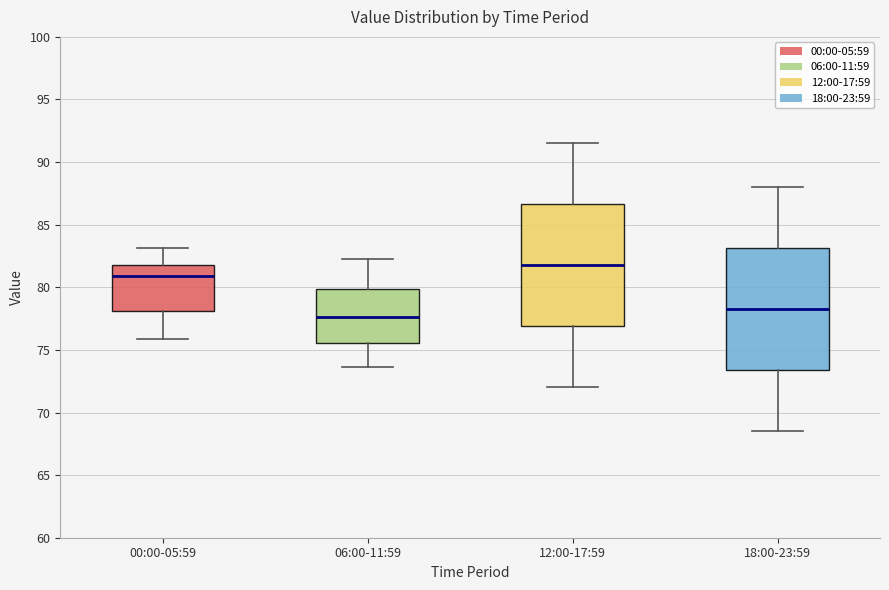

Reading left to right, read every box against the y-axis: the position of its median line, the range the box covers, and the ends of its whiskers. The values are not printed on the chart, so give them approximately, as read against the axis.

00:00-05:59: median 81.0, box 78.0 to 82.0, whiskers 76.0 to 83.0
06:00-11:59: median 77.5, box 75.5 to 80.0, whiskers 73.5 to 82.5
12:00-17:59: median 82.0, box 77.0 to 86.5, whiskers 72.0 to 91.5
18:00-23:59: median 78.5, box 73.5 to 83.0, whiskers 68.5 to 88.0